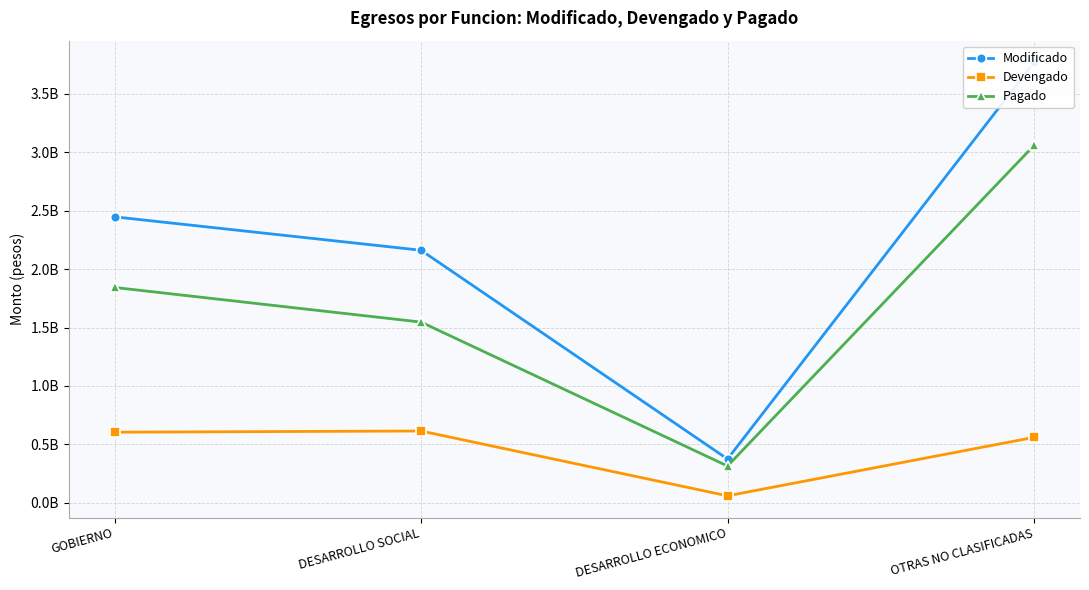

True or false: Modificado and Pagado cross at least once.

False